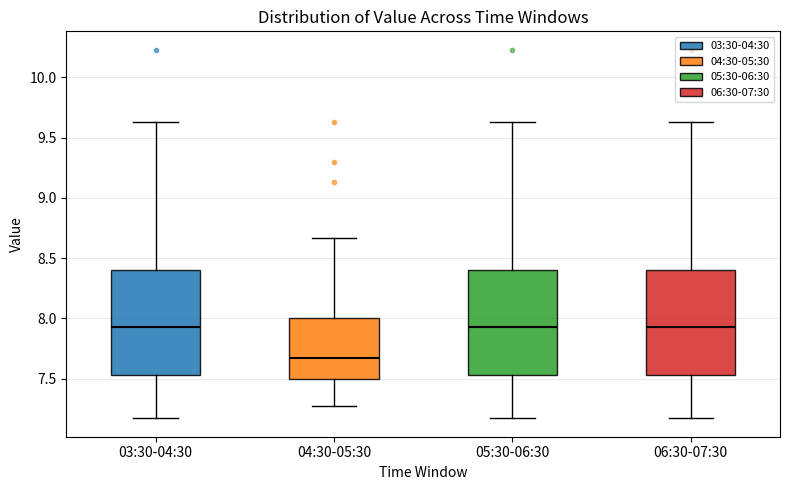

Where does the lower whisker of the box for 04:30-05:30 end on the y-axis? The values are not printed on the chart, so give them approximately, as read against the axis.

7.25